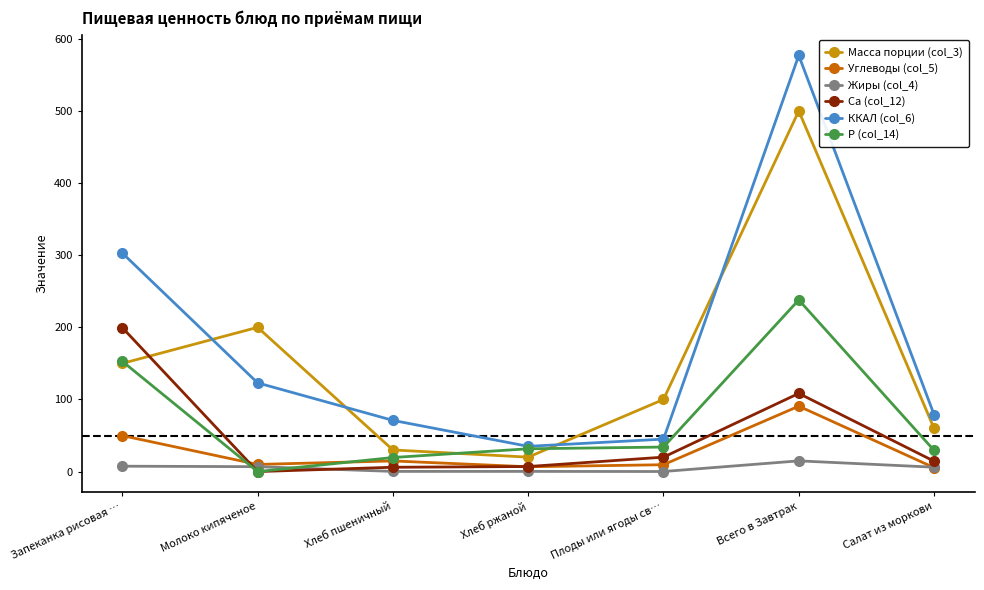

At which label does Ca (col_12) reach its peak?

Запеканка рисовая …